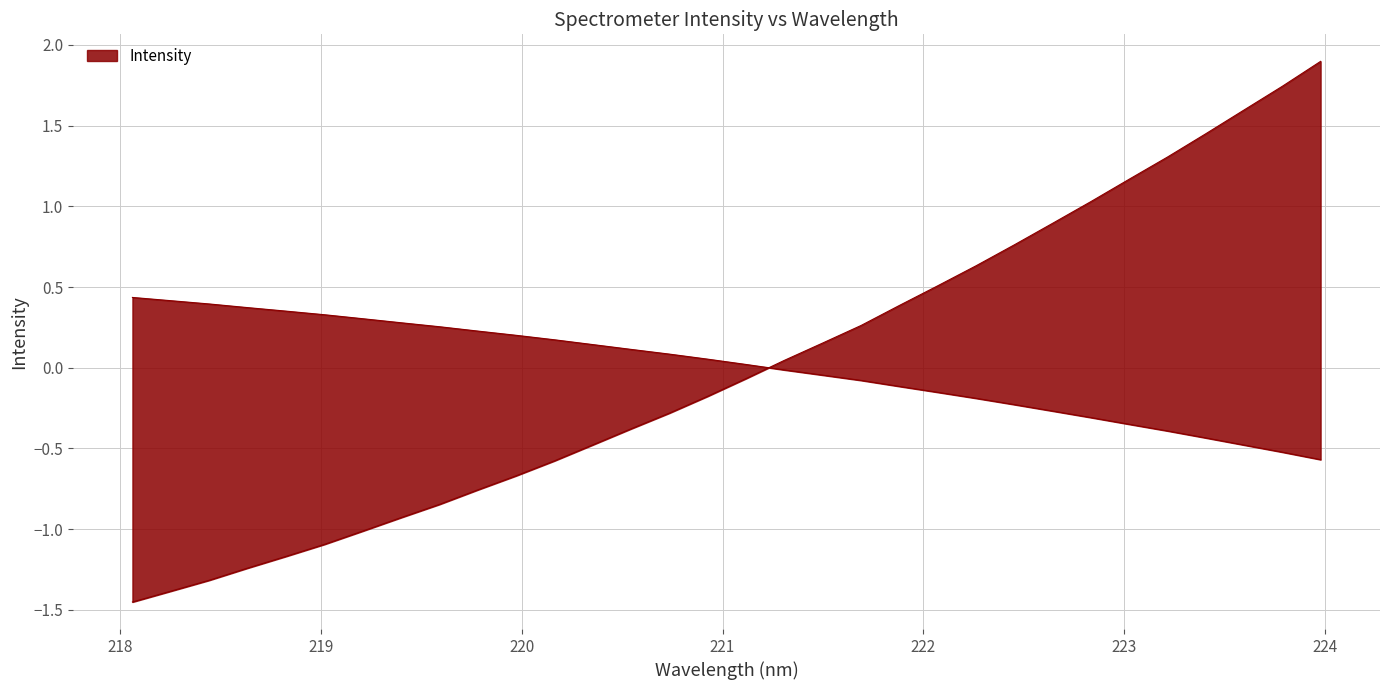

How many lines are shown in the chart?

1